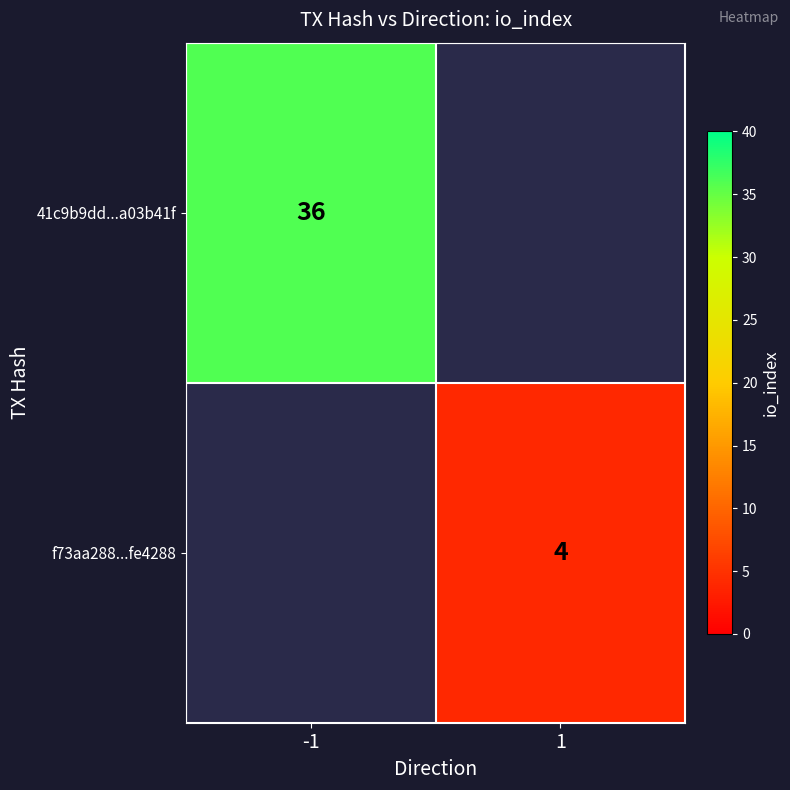

How many distinct data groups are displayed?

2